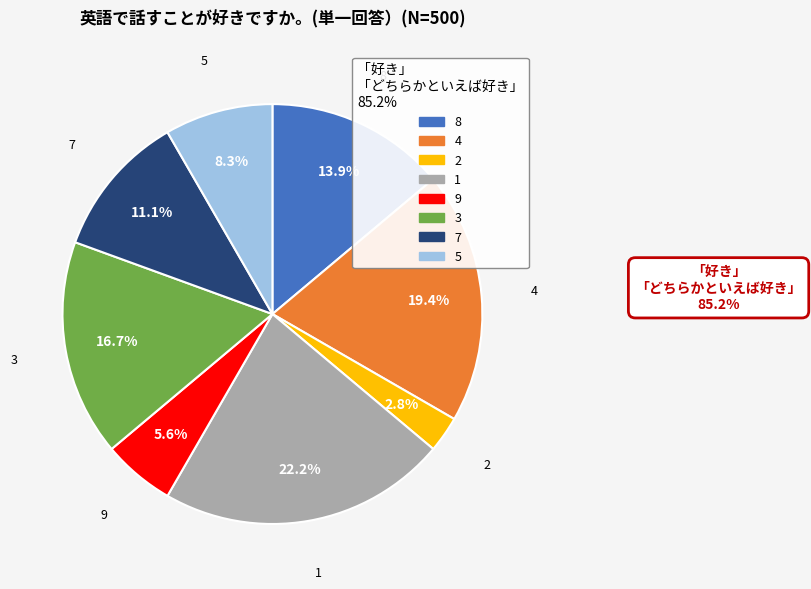

Rank the categories by value from lowest to highest.

2, 9, 5, 7, 8, 3, 4, 1